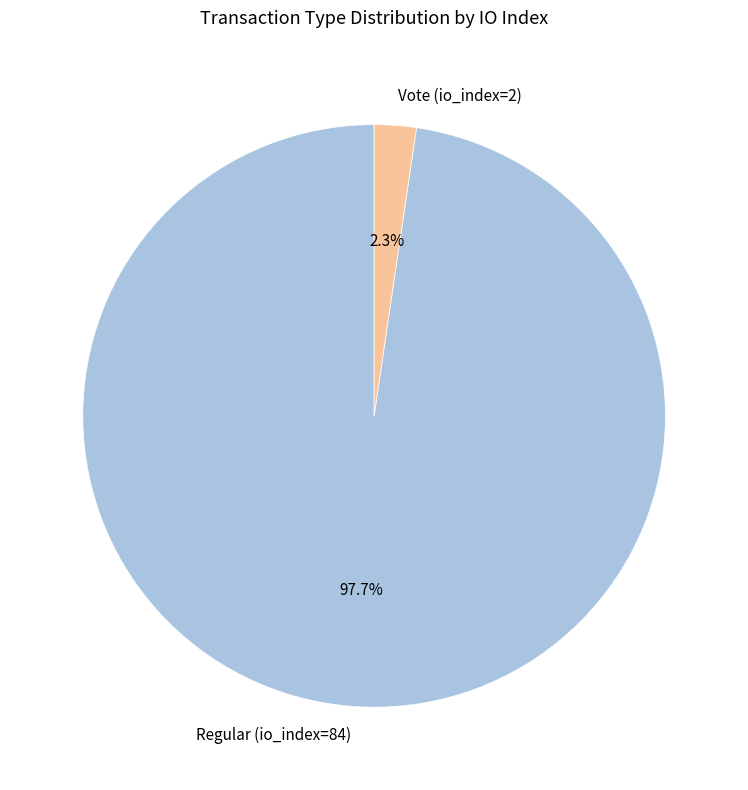

What percentage is NOT represented by Vote (io_index=2)?

97.7%